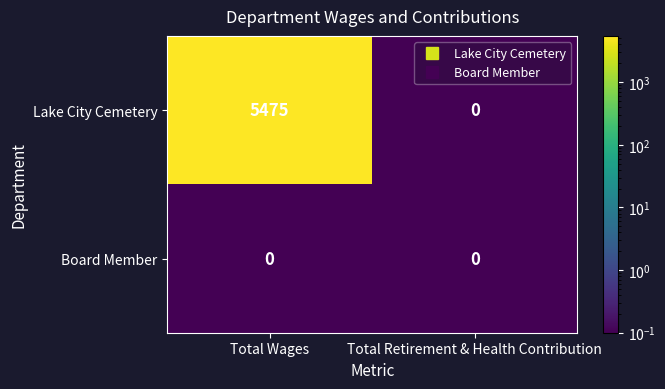

What is the difference between the maximum and minimum values in the Lake City Cemetery series?

5475